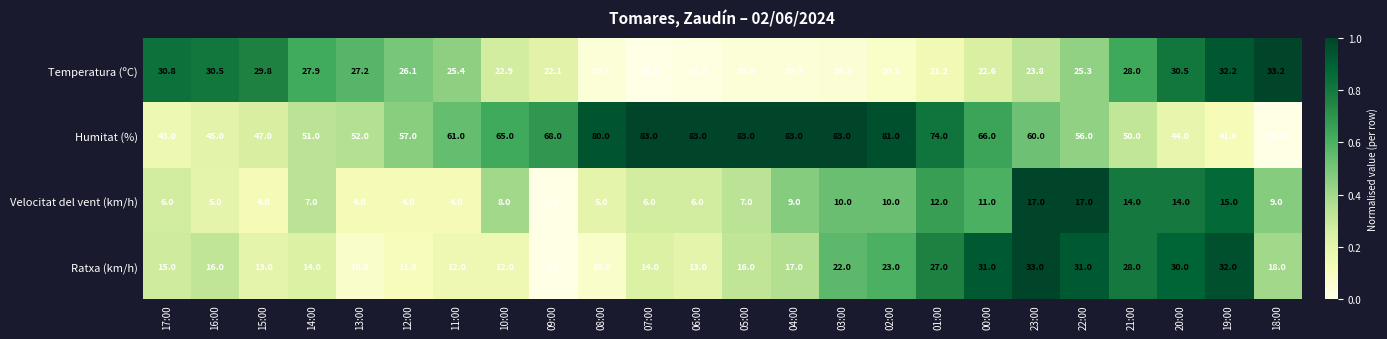

Between 15:00 and 01:00, which series saw the biggest shift?

Humitat (%)